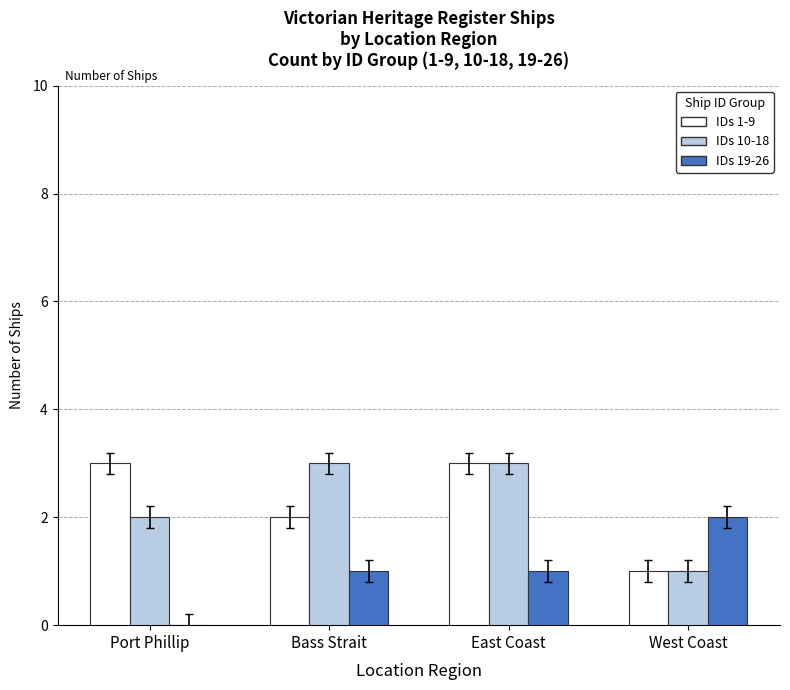

What is the average value of the IDs 10-18 series?

2